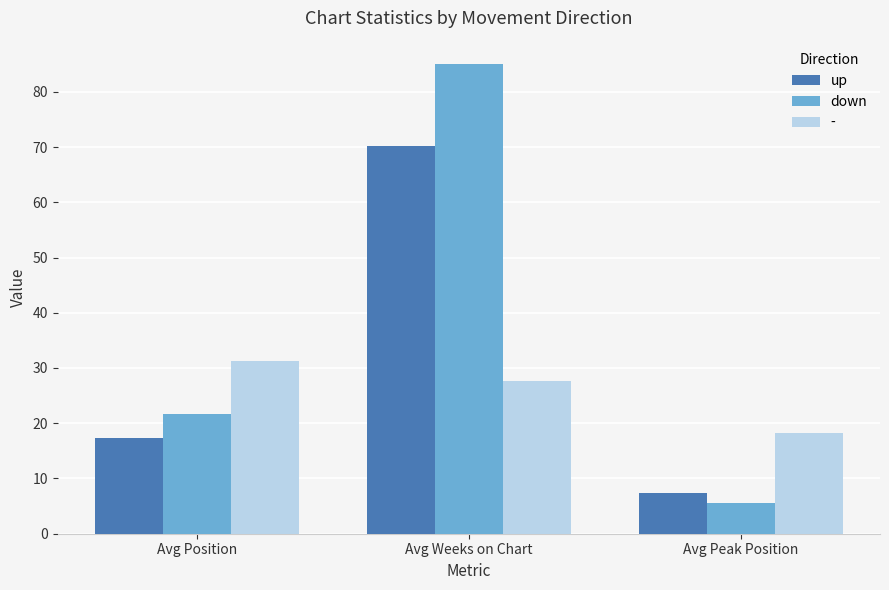

Rank the series at Avg Position from lowest to highest value.

up, down, -